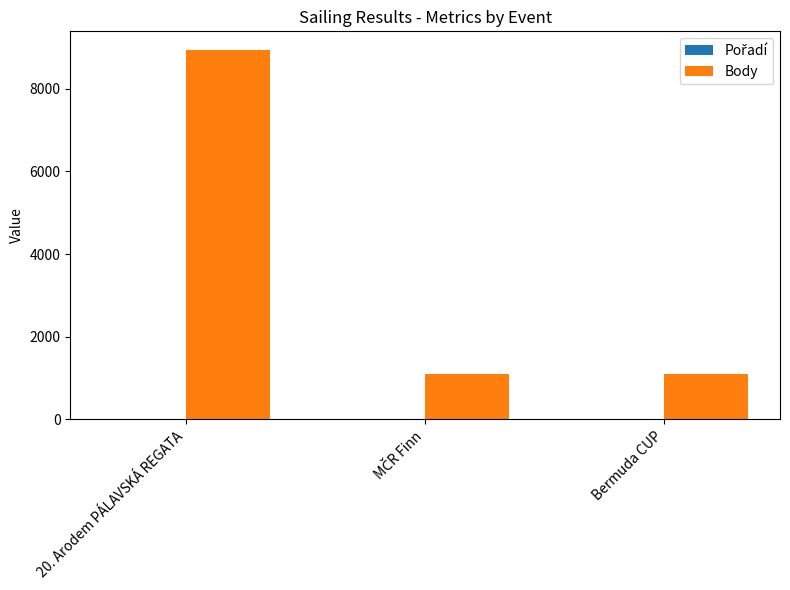

Does the chart contain stacked bars?

No